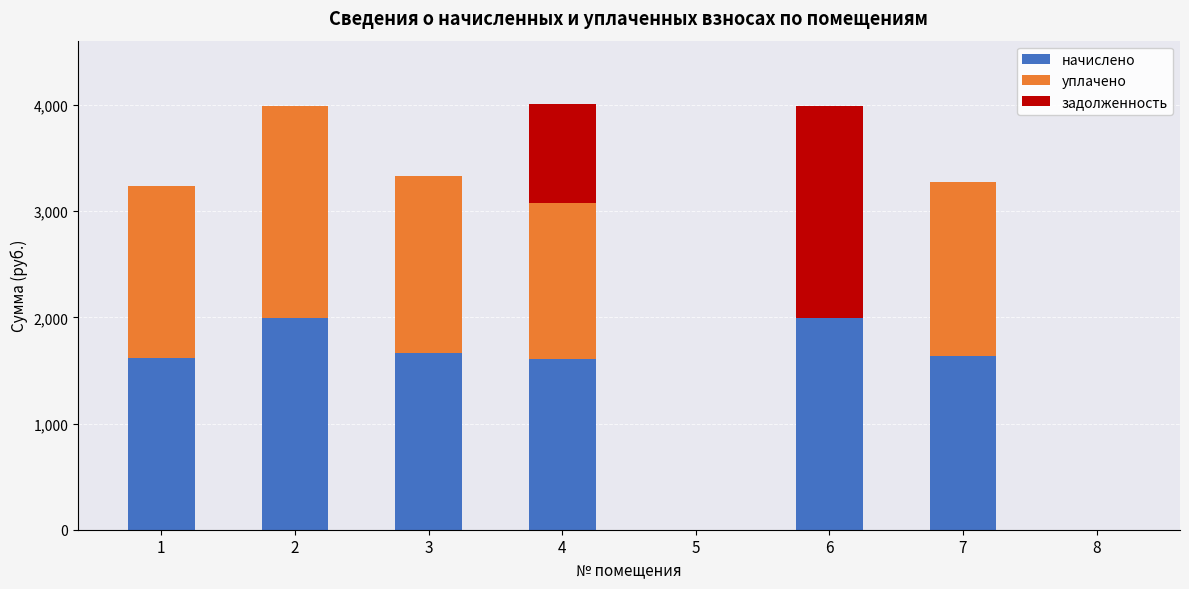

The value of начислено at 5 is -910.5. True or false?

False